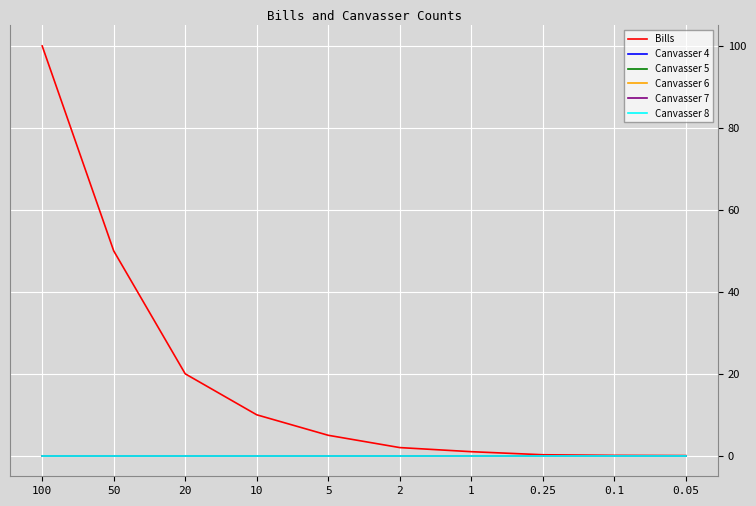

True or false: Canvasser 4 and Canvasser 7 cross at least once.

False